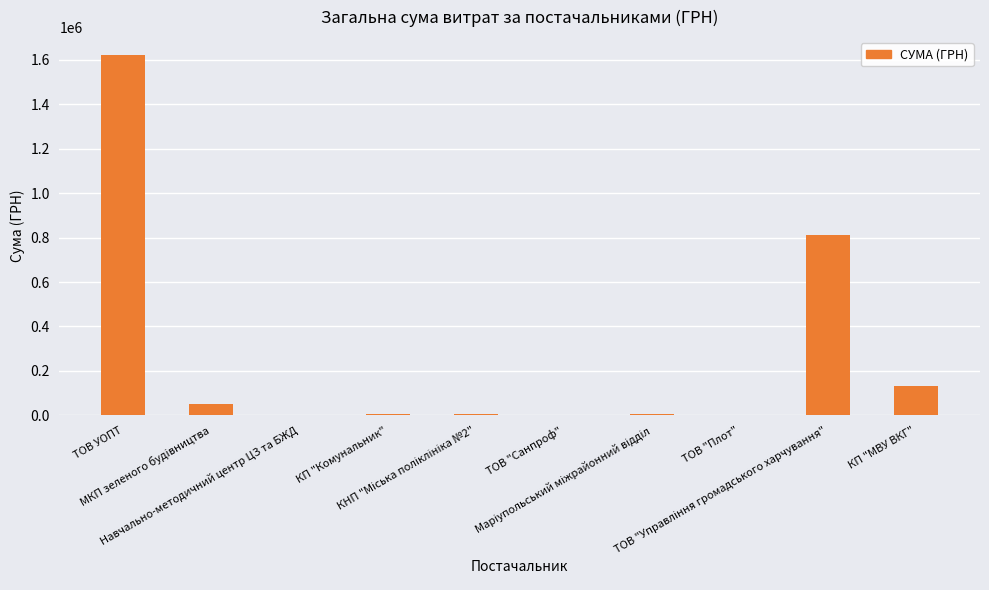

What is the sum of the values at КП "Комунальник" and ТОВ "Плот"?

7037.3